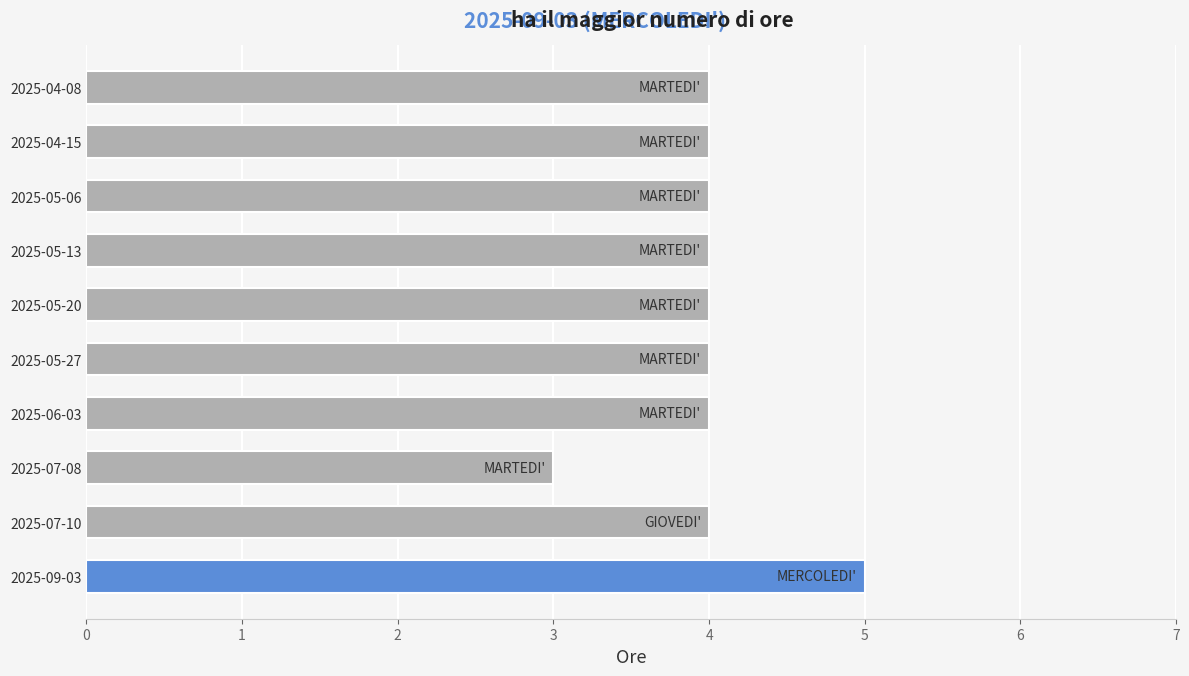

Reading top to bottom, extract all data points from this chart.

2025-04-08=4	2025-04-15=4	2025-05-06=4	2025-05-13=4	2025-05-20=4	2025-05-27=4	2025-06-03=4	2025-07-08=3	2025-07-10=4	2025-09-03=5